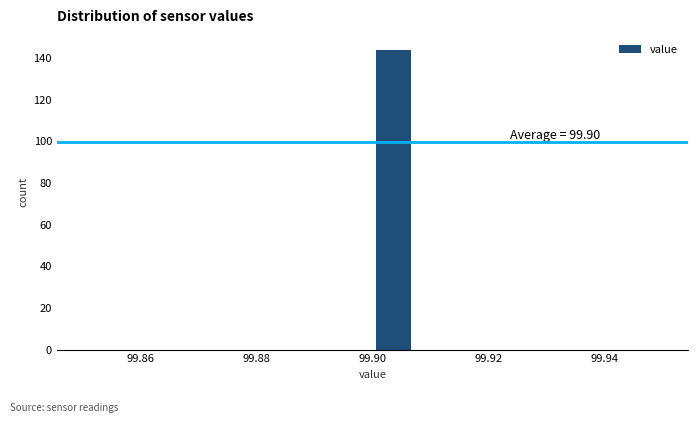

Around what value on the x-axis is the tallest bar? Give the approximate position of its centre, as read against the axis.

99.904